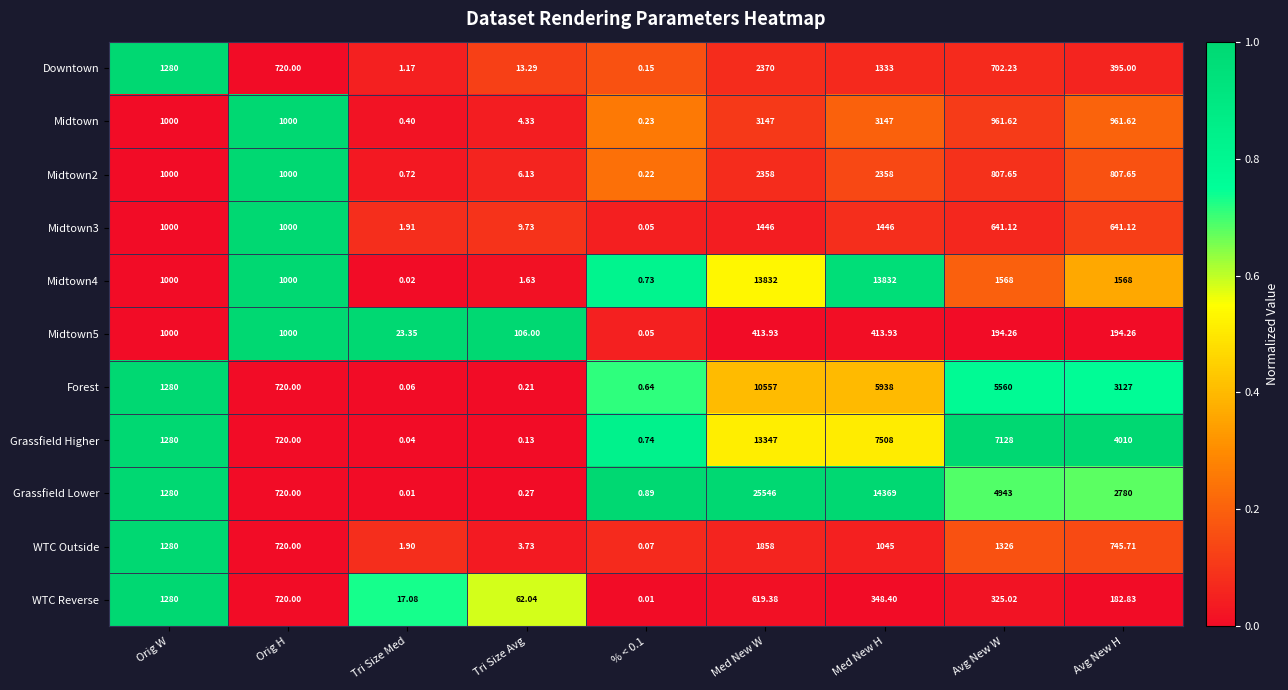

Rank the series by their maximum value, from highest to lowest.

Grassfield Lower, Midtown4, Grassfield Higher, Forest, Midtown, Downtown, Midtown2, WTC Outside, Midtown3, WTC Reverse, Midtown5